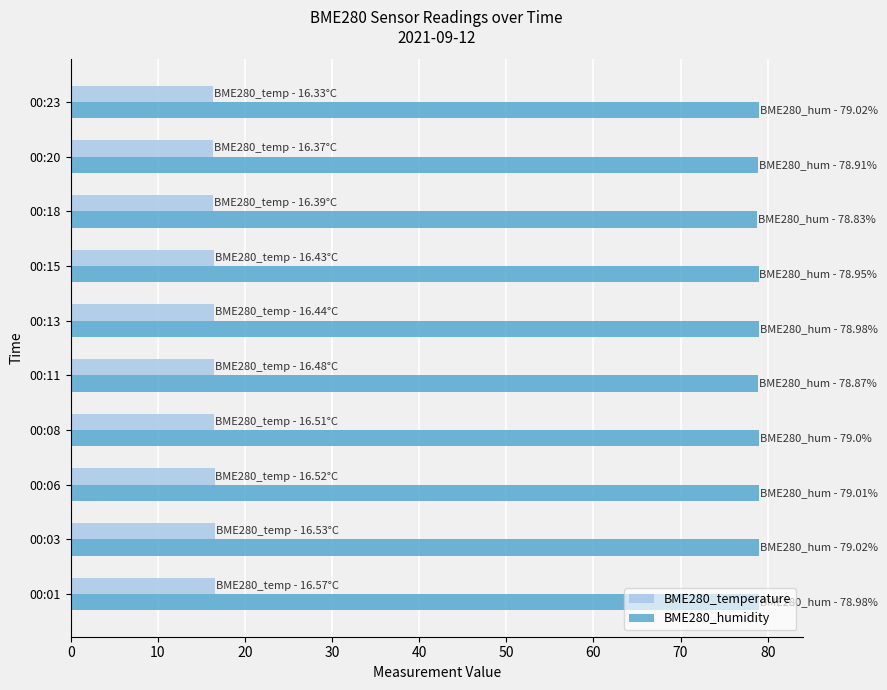

True or false: BME280_temperature has a value of 27.7 at 00:23.

False